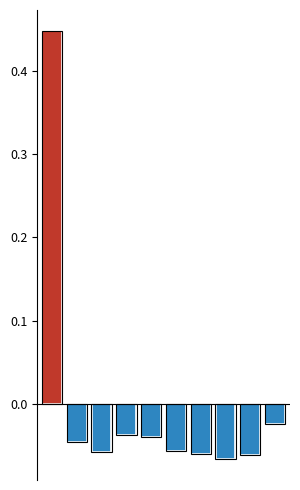

True or false: the data shows -0.1 at 2.

False